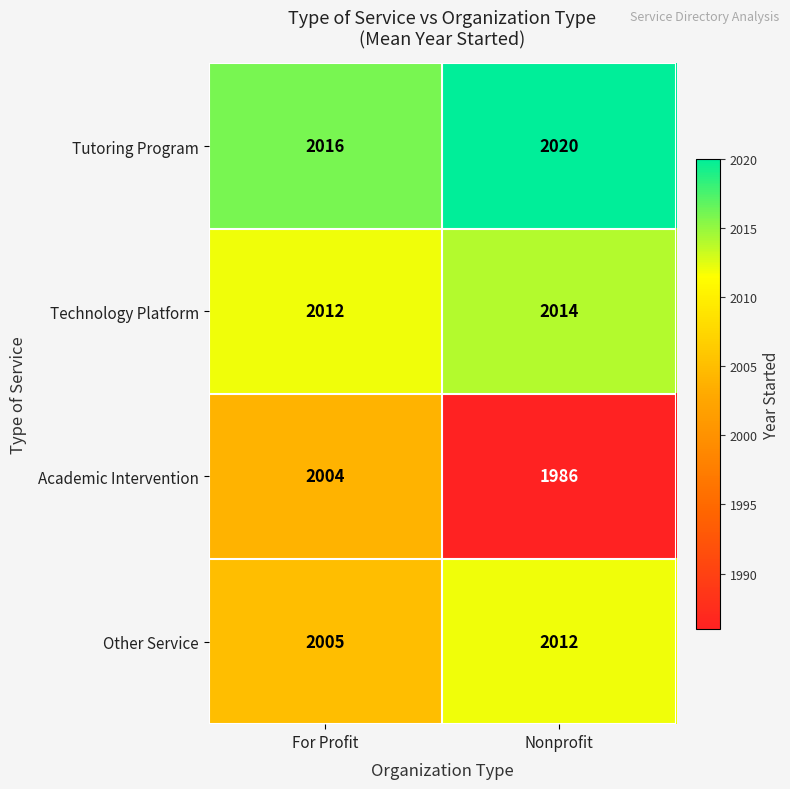

Reading left to right, list all the values displayed in this chart.

Tutoring Program: 2016	2020
Technology Platform: 2012	2014
Academic Intervention: 2004	1986
Other Service: 2005	2012